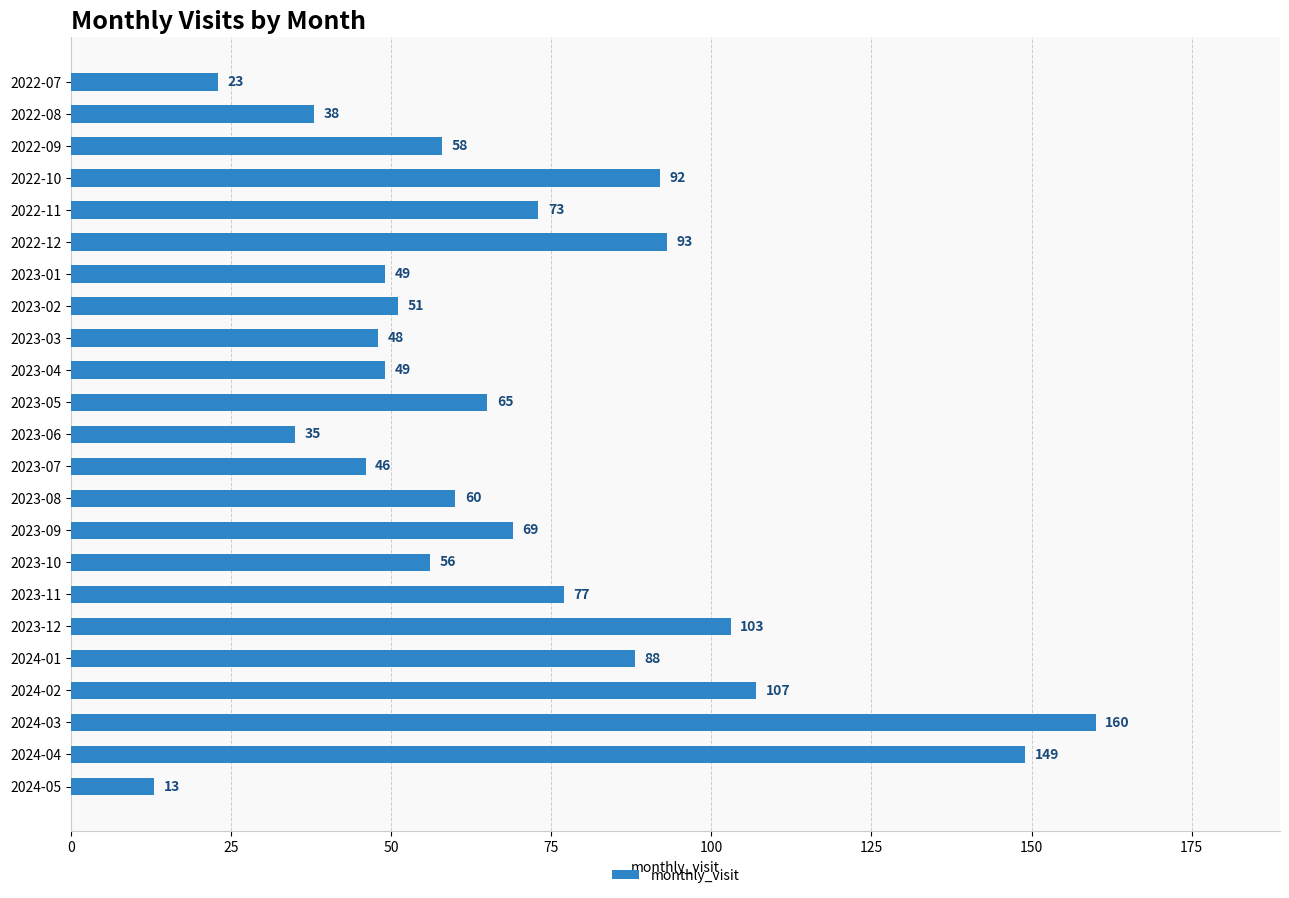

Reading top to bottom, extract all data points from this chart.

2022-07=23	2022-08=38	2022-09=58	2022-10=92	2022-11=73	2022-12=93	2023-01=49	2023-02=51	2023-03=48	2023-04=49	2023-05=65	2023-06=35	2023-07=46	2023-08=60	2023-09=69	2023-10=56	2023-11=77	2023-12=103	2024-01=88	2024-02=107	2024-03=160	2024-04=149	2024-05=13